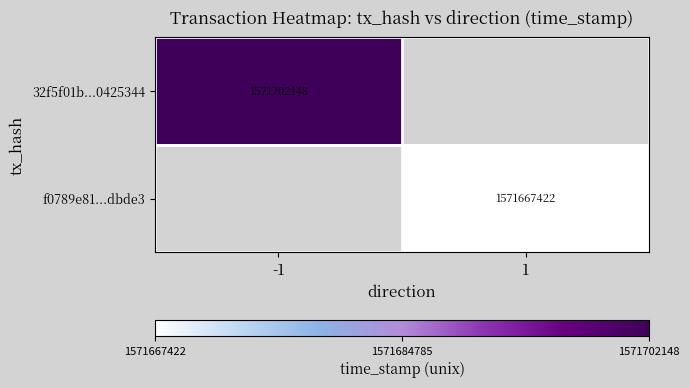

Is the value of f0789e81...dbde3 at 1 greater than the value of 32f5f01b...0425344 at -1?

No